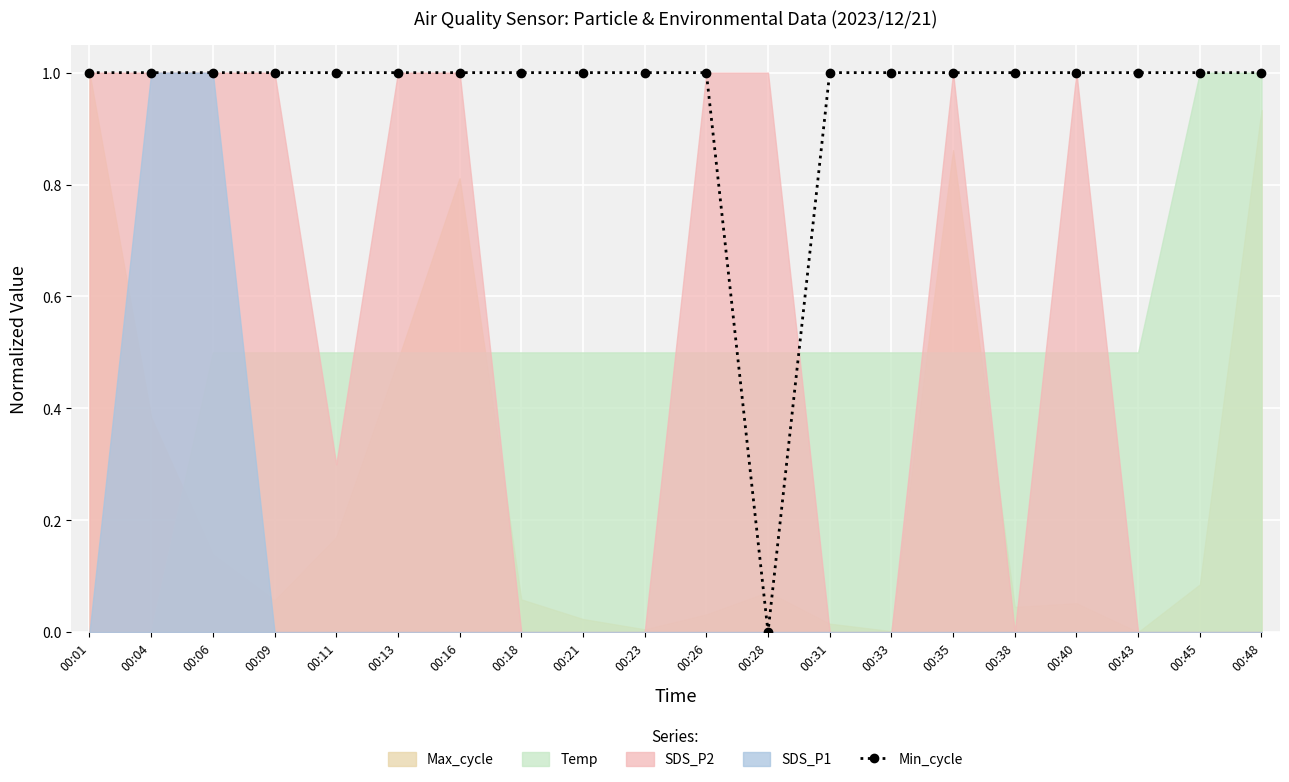

True or false: Min_cycle has a value of 1 at 00:16.

True